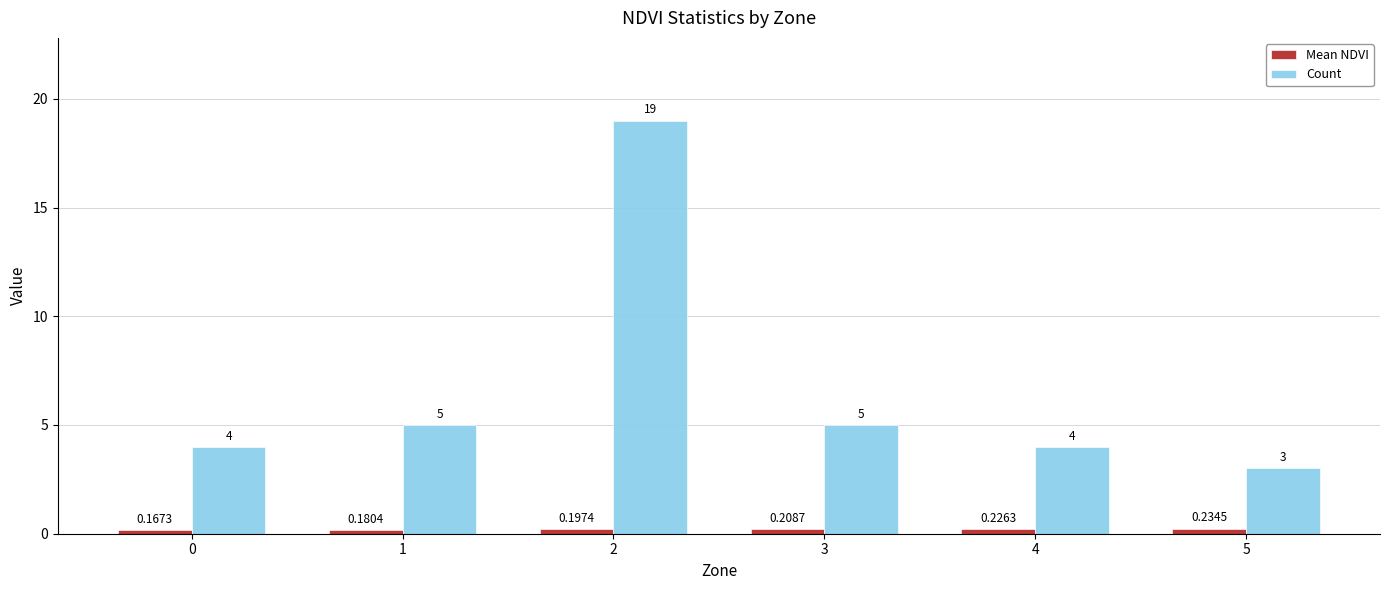

Which series has the largest total across all categories?

Count